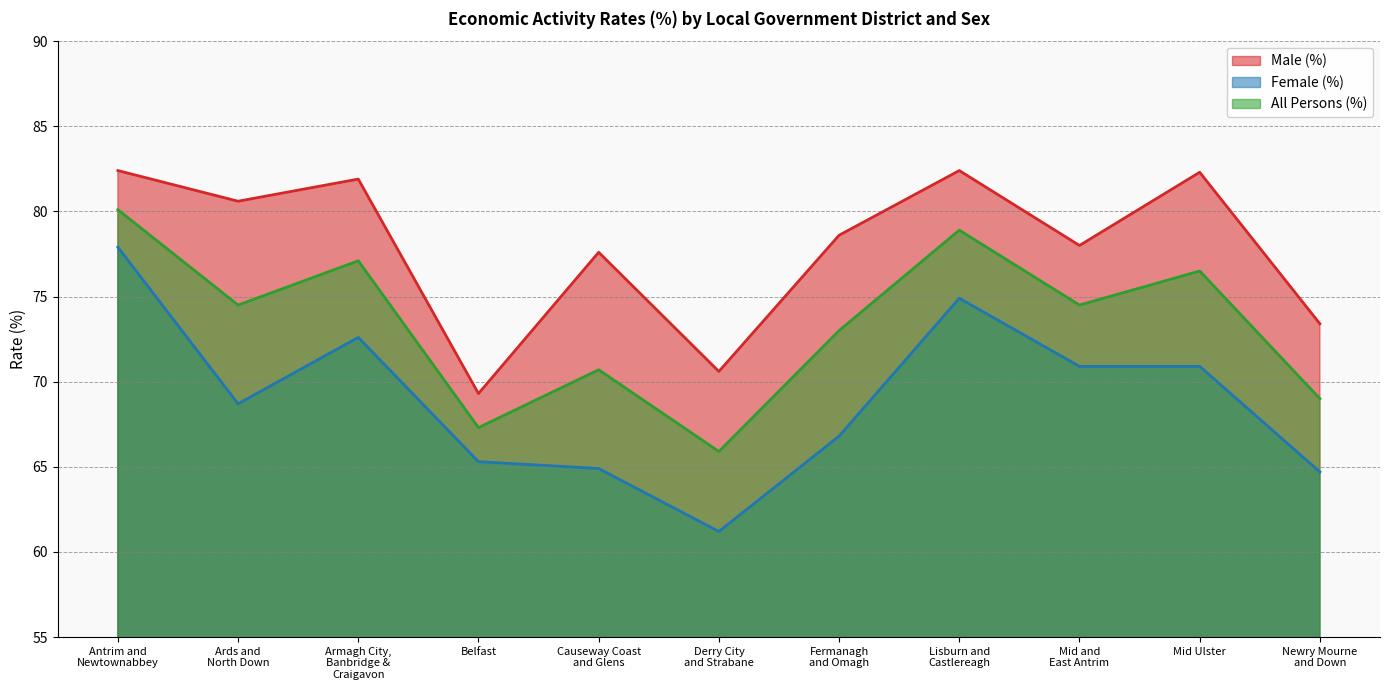

The value of All Persons (%) at Mid and
East Antrim is 74.5. True or false?

True